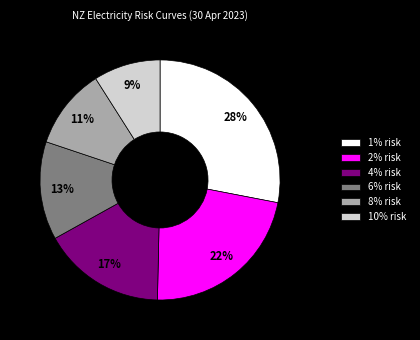

How many segments does this pie chart have?

6